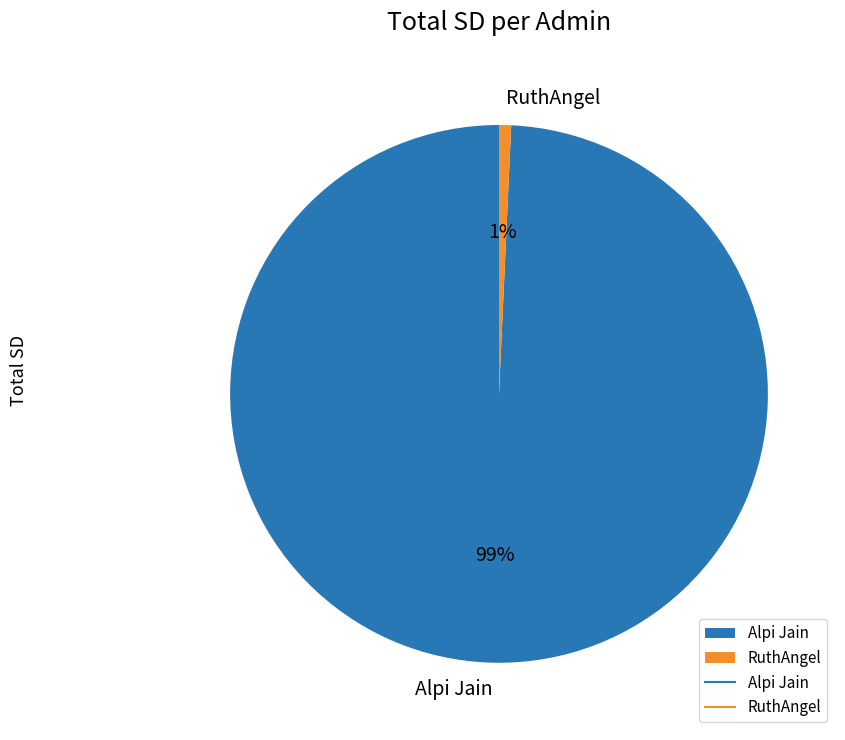

What is the largest slice in the pie chart?

Alpi Jain